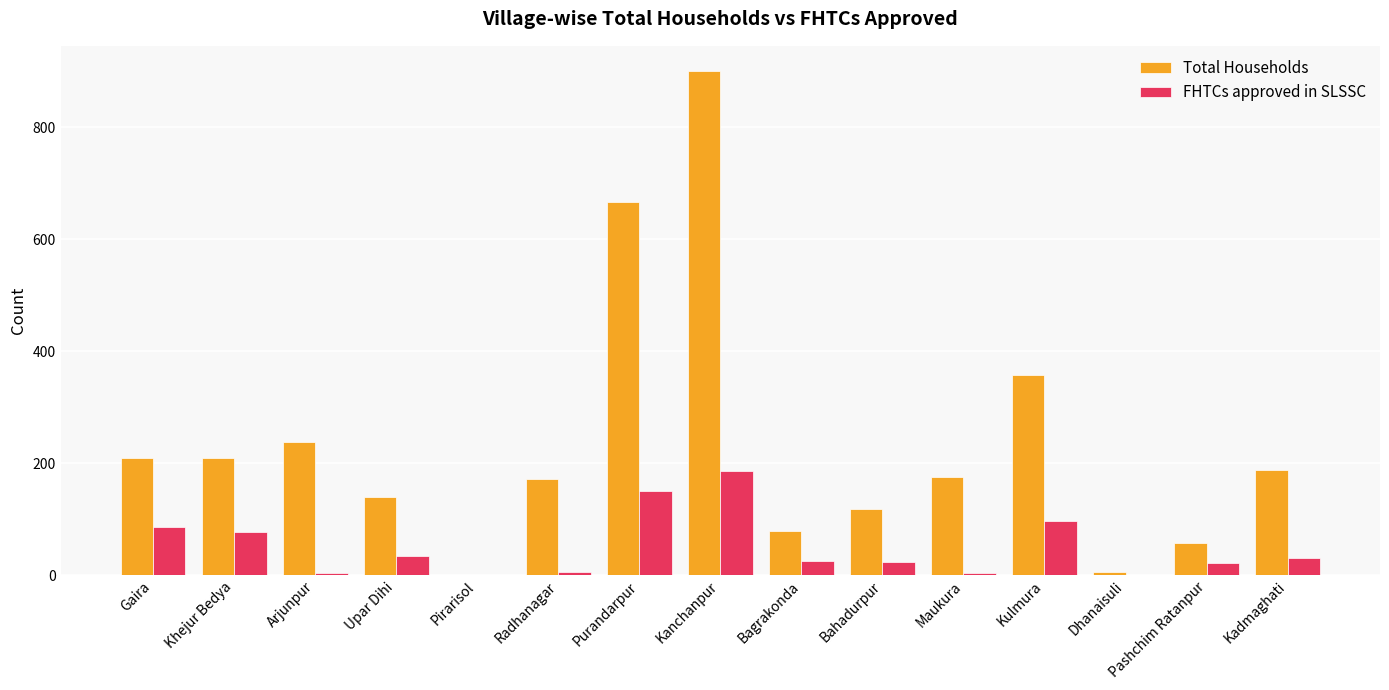

Which series has the largest range (max minus min)?

Total Households